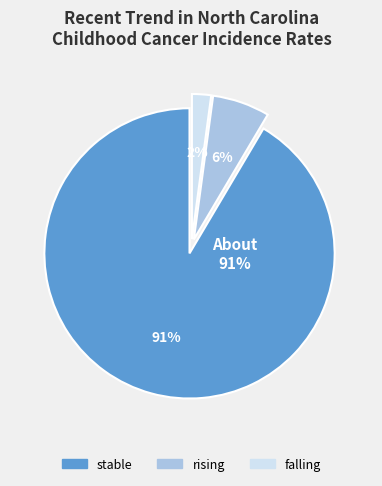

Is it true that falling is 2% of the pie?

True